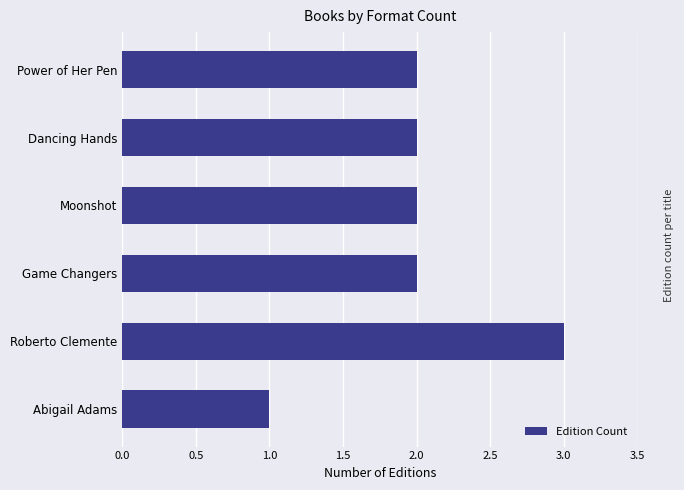

What is the ratio of the value at Dancing Hands to the value at Power of Her Pen?

1.0